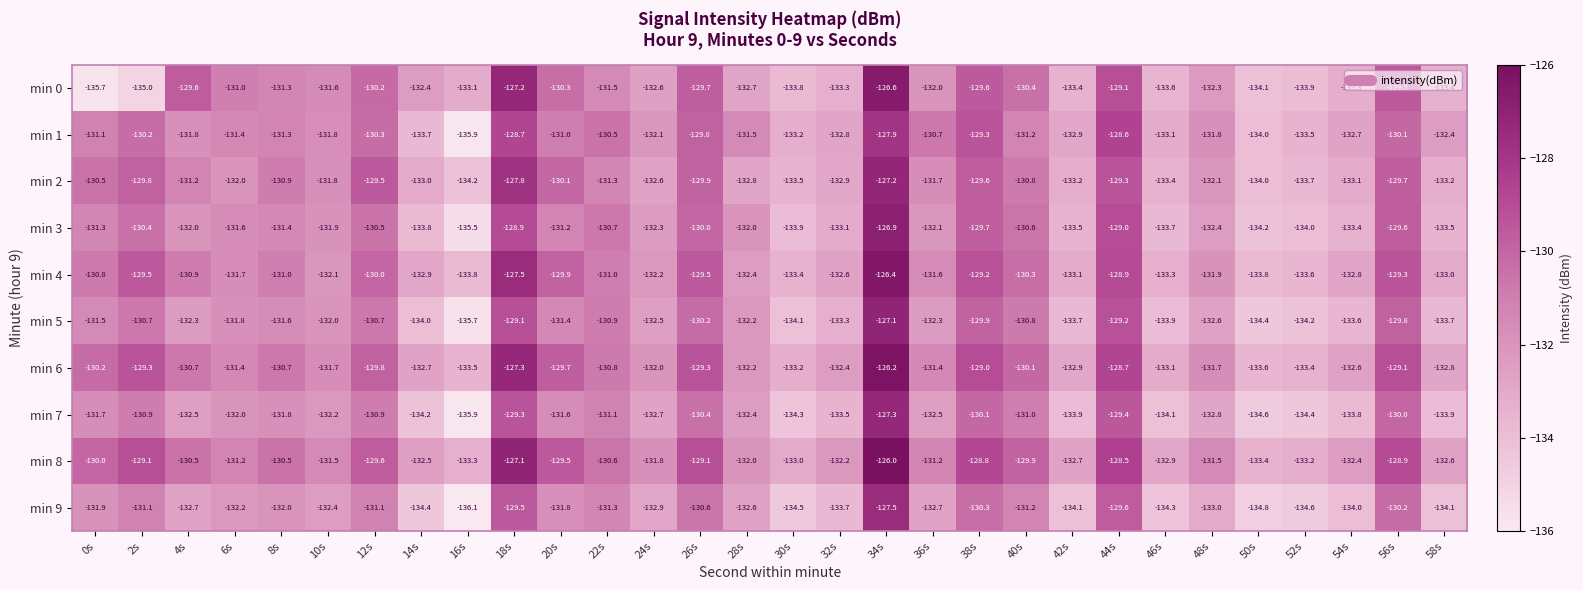

Which series has the widest spread of values?

min 0